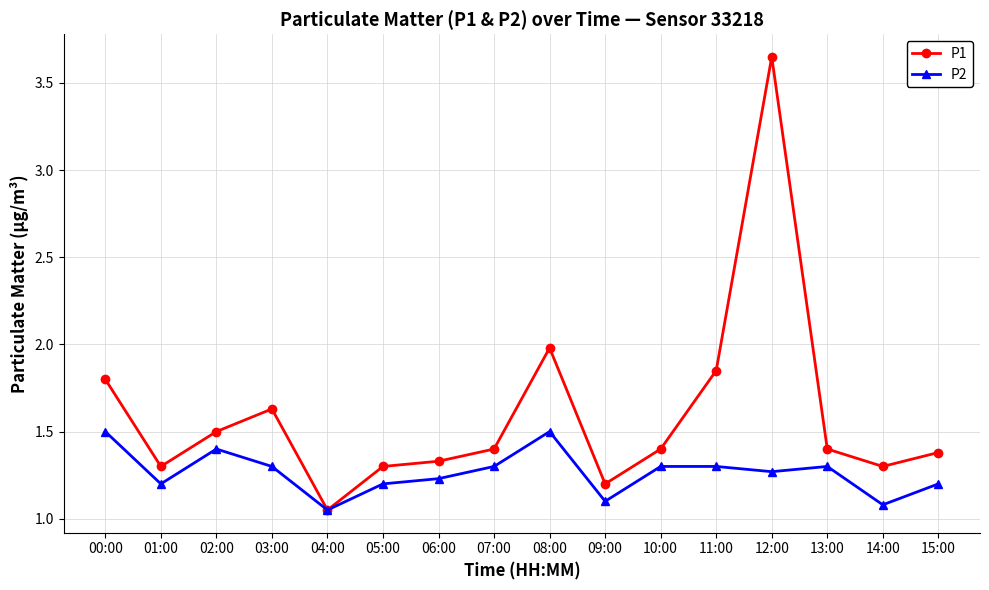

At how many categories does at least one series exceed 1?

16